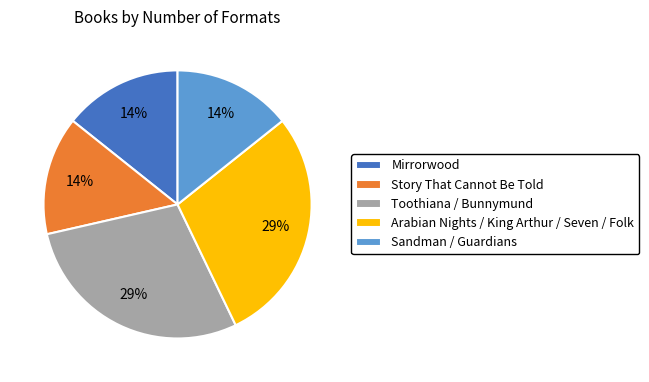

To the nearest percent, what percentage of the pie is Sandman / Guardians?

14%